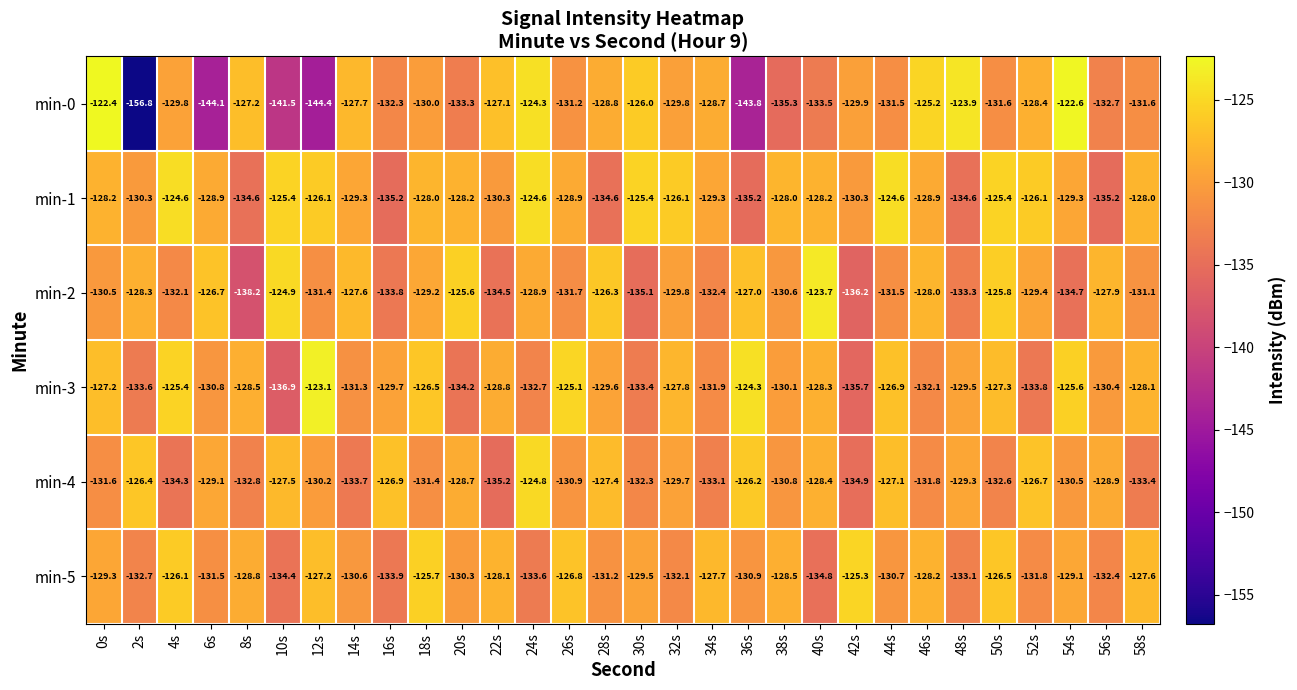

The min-1 series shows -124.6 at 4s. True or false?

True